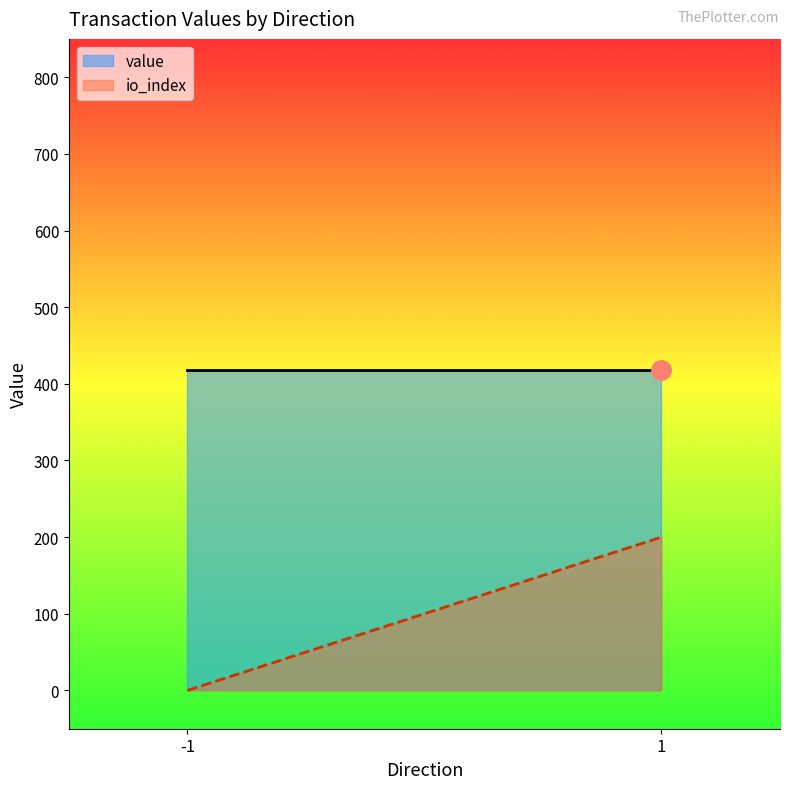

Which series has the widest spread of values?

io_index